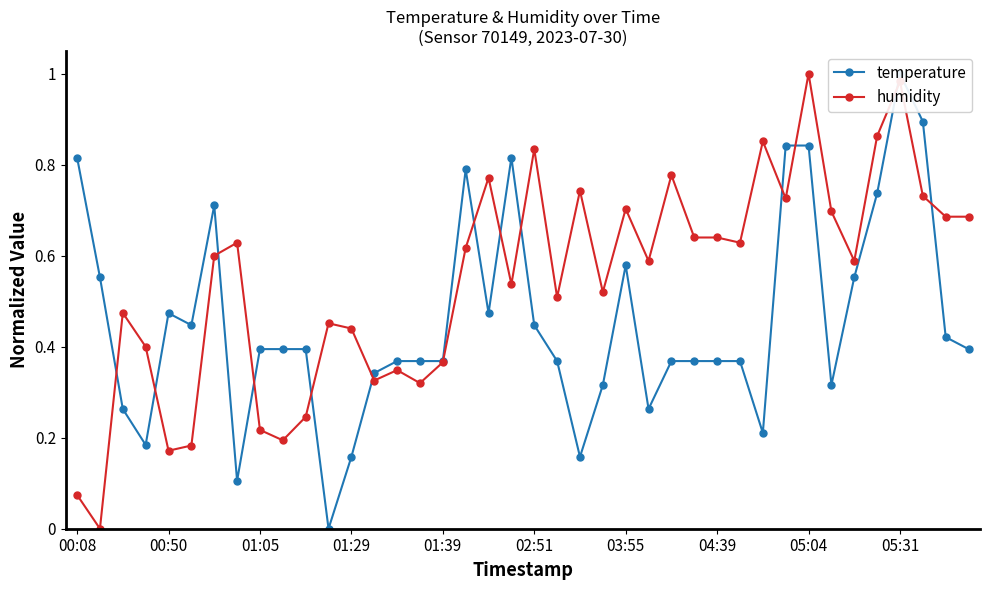

What is the maximum value for temperature?

1.0